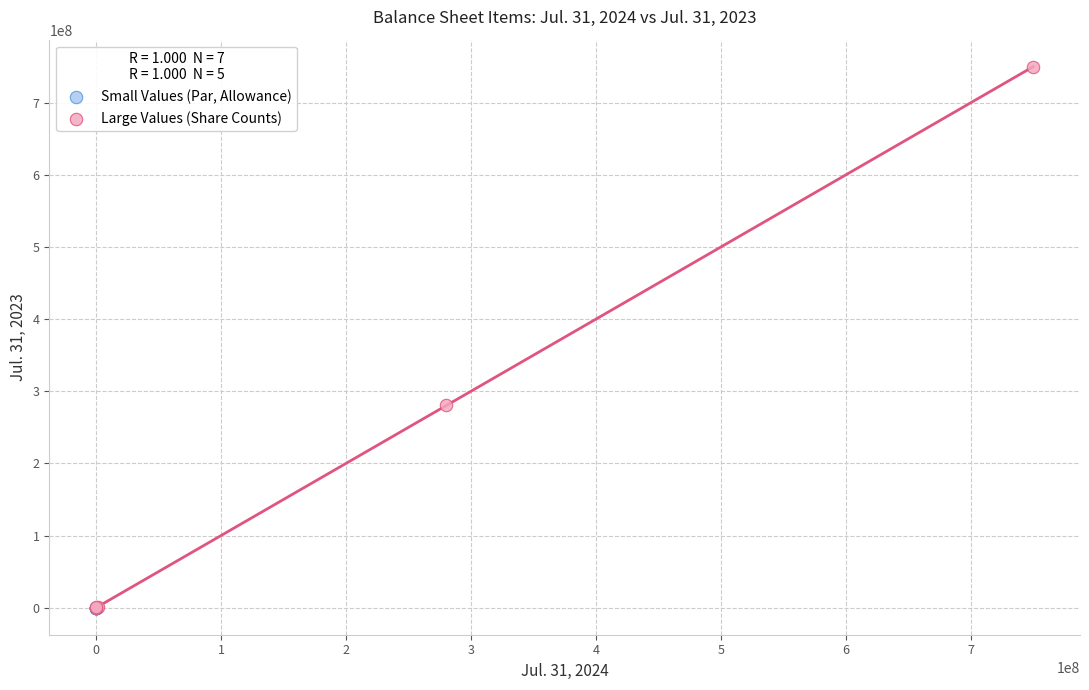

Which series contains the highest Y value?

Large Values (Share Counts)